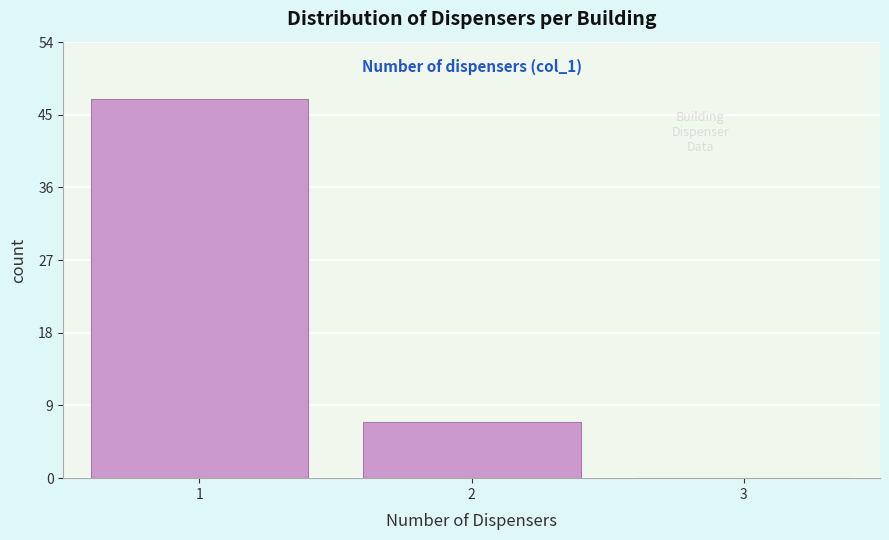

Over which range of the x-axis is the bar tallest?

0.5 to 1.5